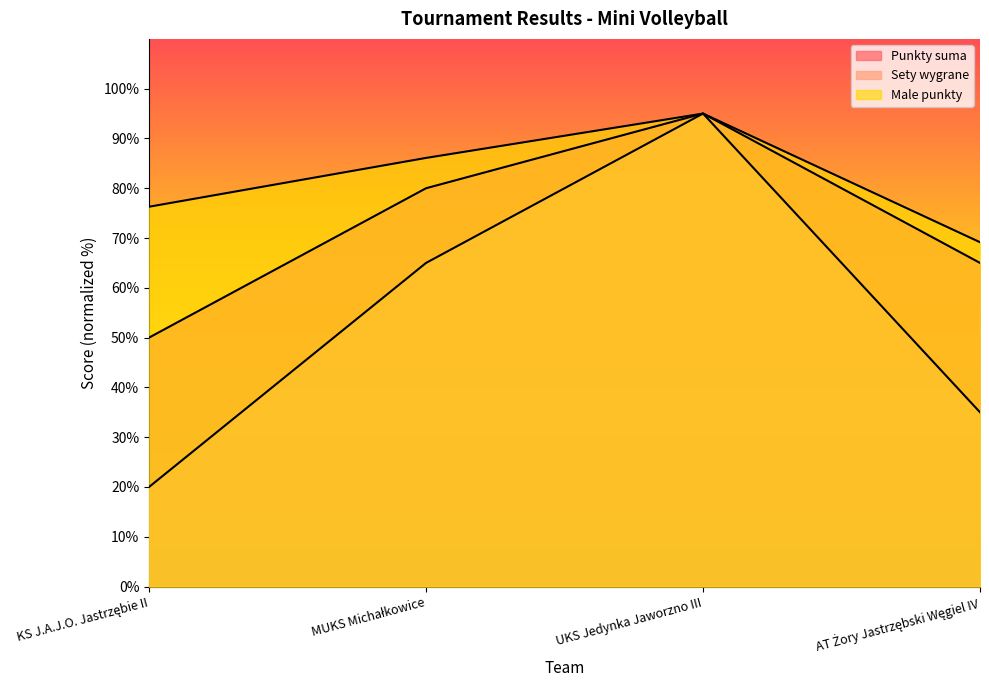

Reading left to right, list all the values displayed in this chart.

Punkty suma: KS J.A.J.O. Jastrzębie II=50.0	MUKS Michałkowice=80.0	UKS Jedynka Jaworzno III=95.0	AT Żory Jastrzębski Węgiel IV=65.0
Sety wygrane: KS J.A.J.O. Jastrzębie II=20.0	MUKS Michałkowice=65.0	UKS Jedynka Jaworzno III=95.0	AT Żory Jastrzębski Węgiel IV=35.0
Male punkty: KS J.A.J.O. Jastrzębie II=76.3	MUKS Michałkowice=86.1	UKS Jedynka Jaworzno III=95.0	AT Żory Jastrzębski Węgiel IV=69.2